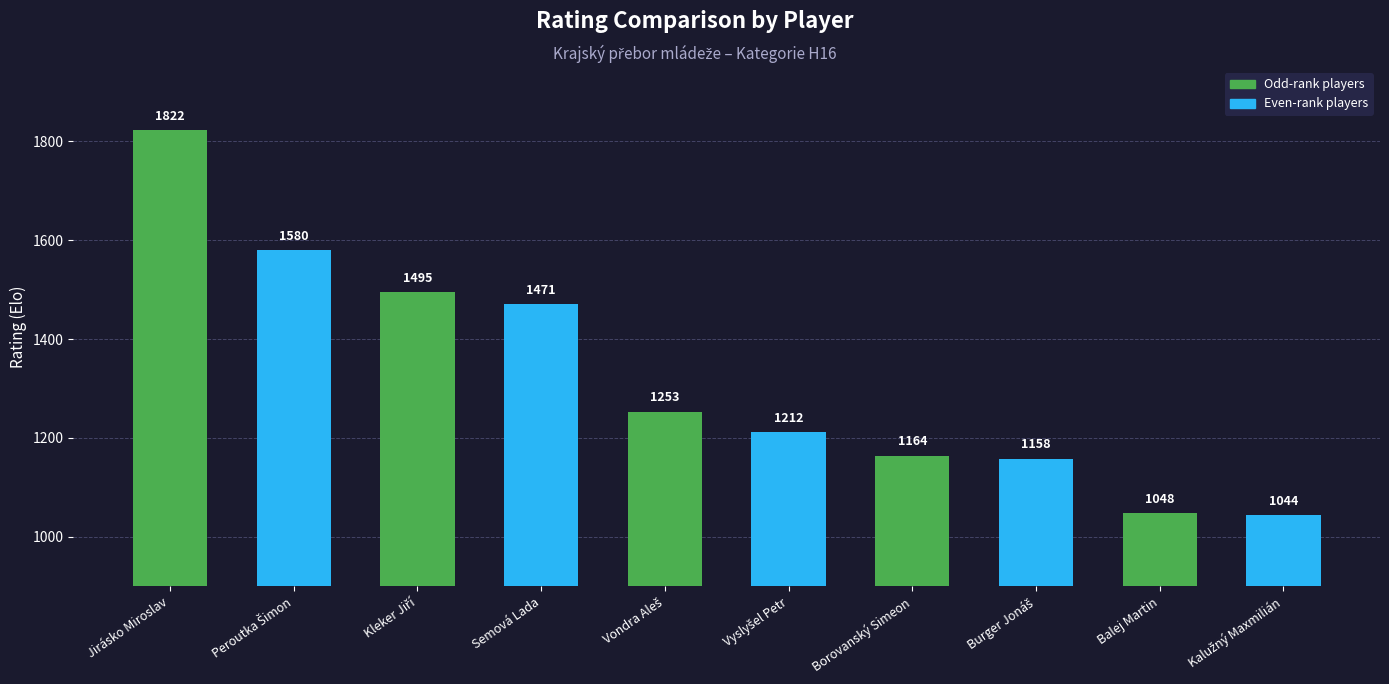

The chart shows a value of 719 at Borovanský Simeon. True or false?

False